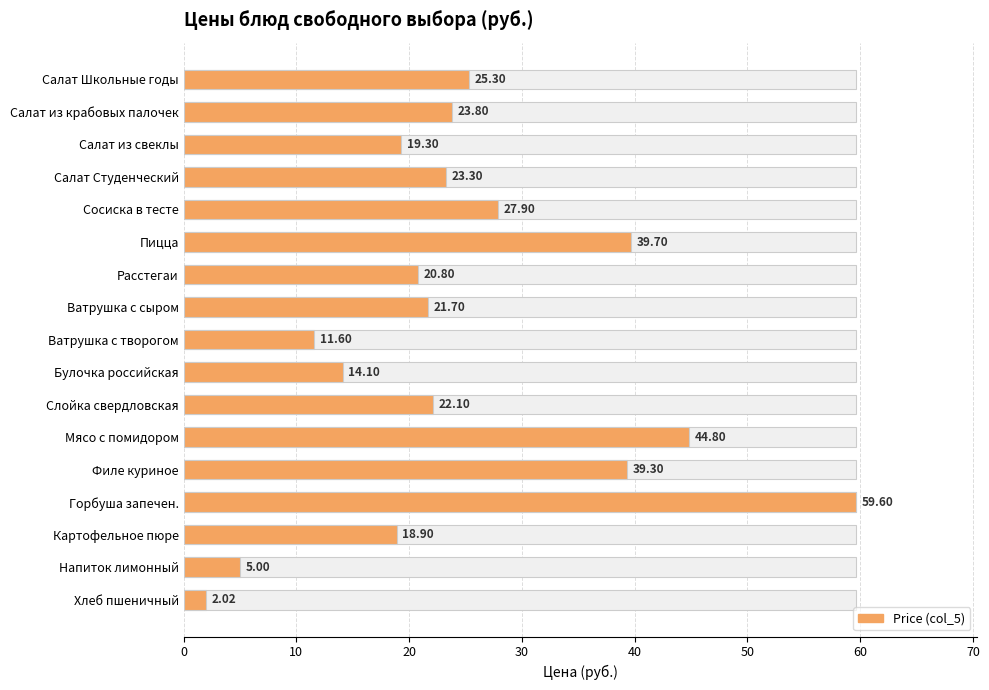

What is the change in value from Слойка свердловская to Напиток лимонный?

-17.1